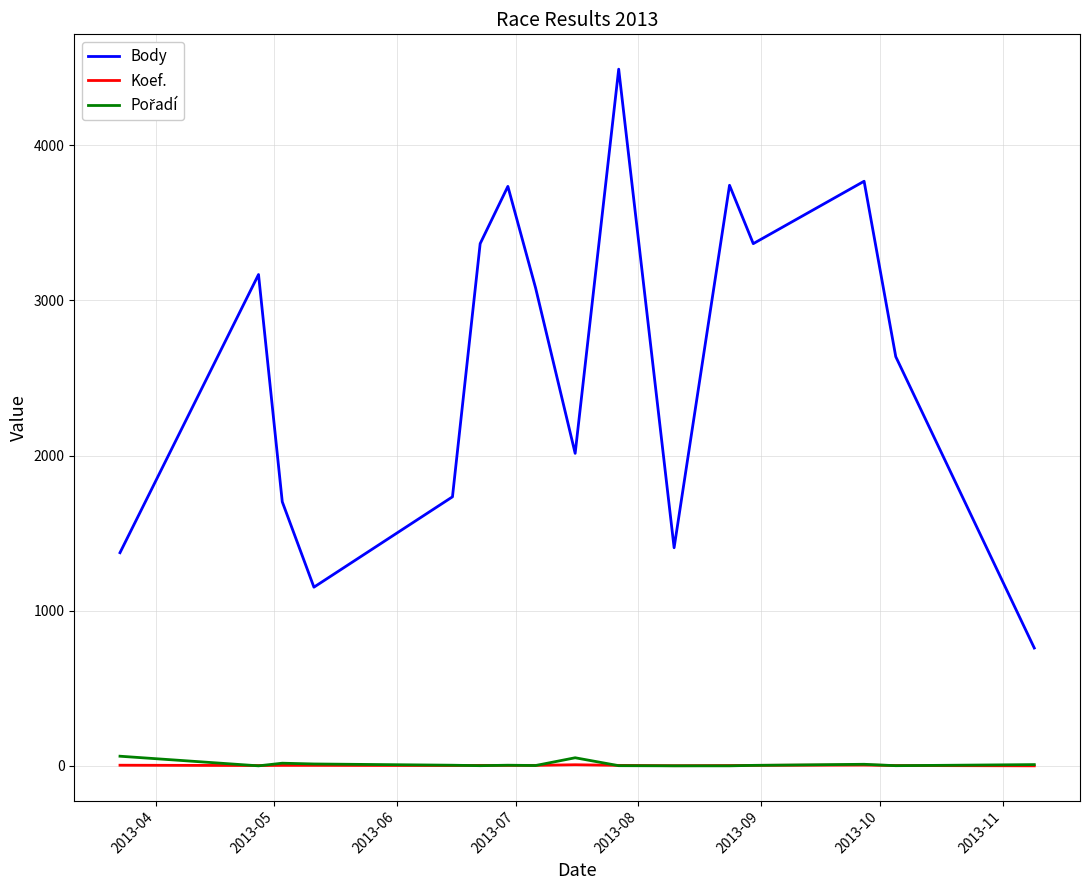

What is the minimum value shown in the chart?

1